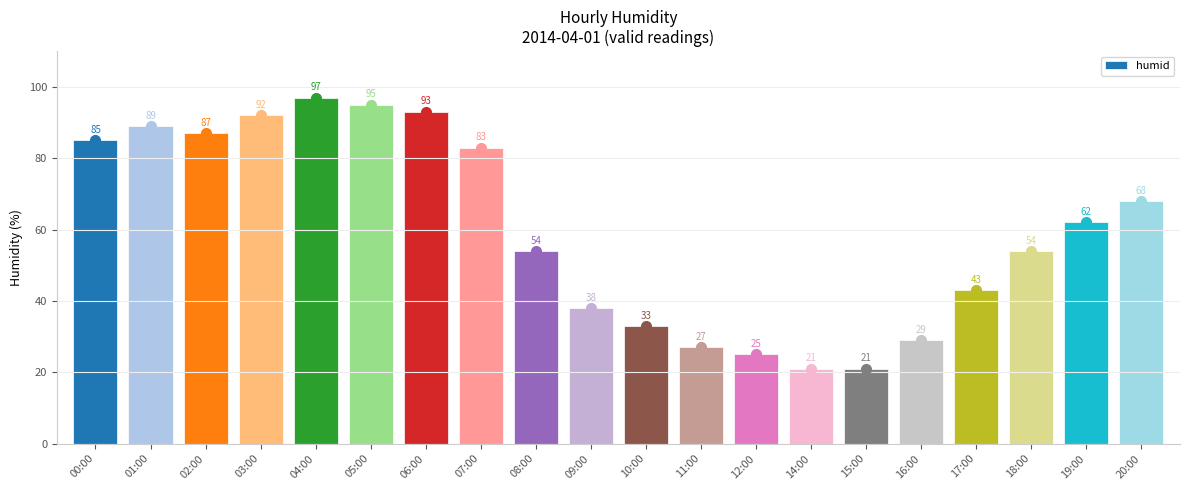

The chart shows a value of 138 at 03:00. True or false?

False